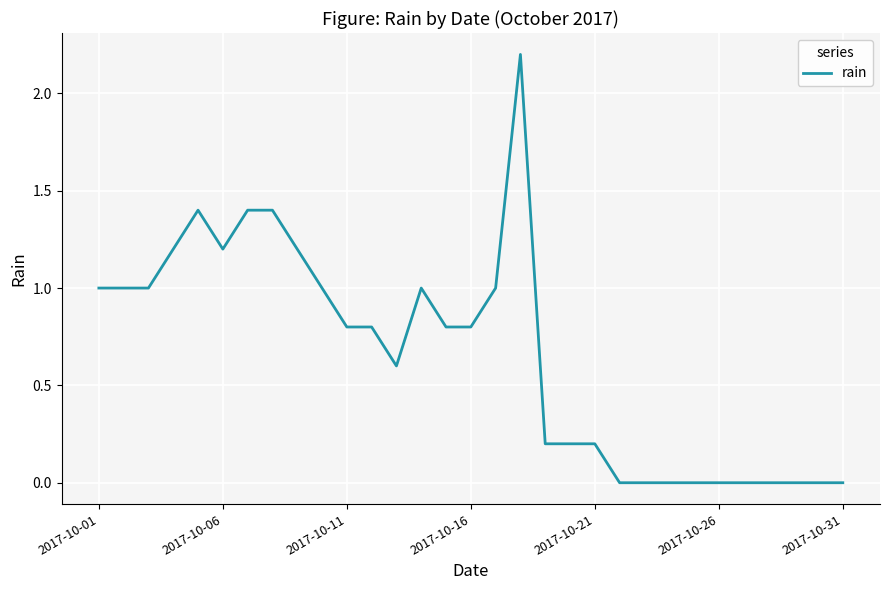

What is the greatest value displayed?

2.2